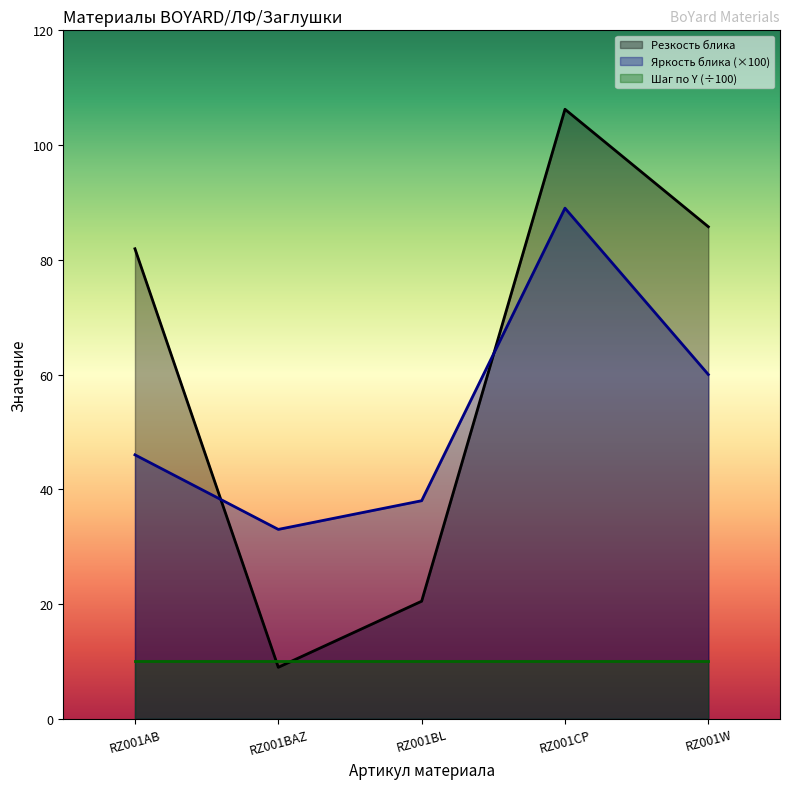

Where is the first local minimum for Резкость блика?

RZ001BAZ